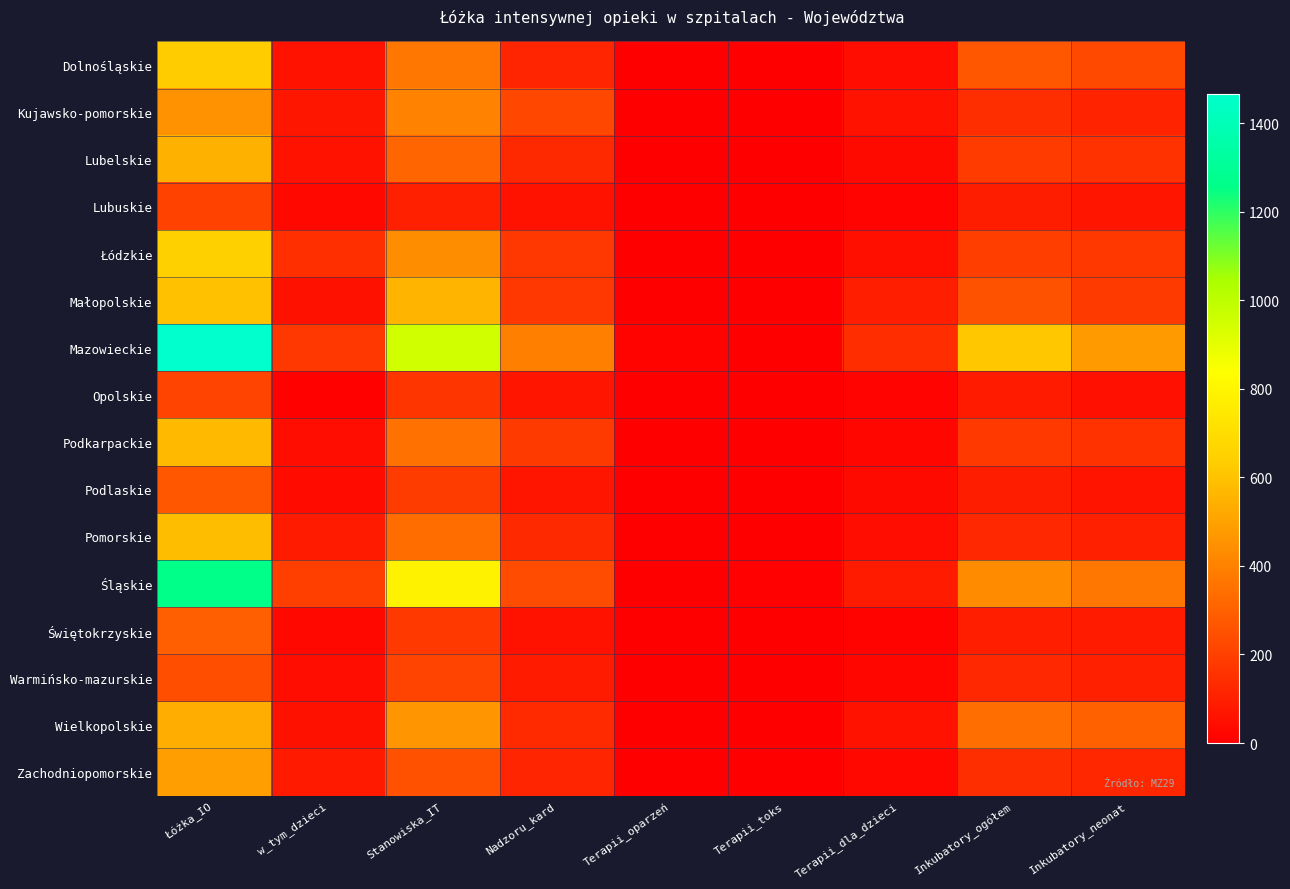

Which series has the largest range (max minus min)?

Mazowieckie